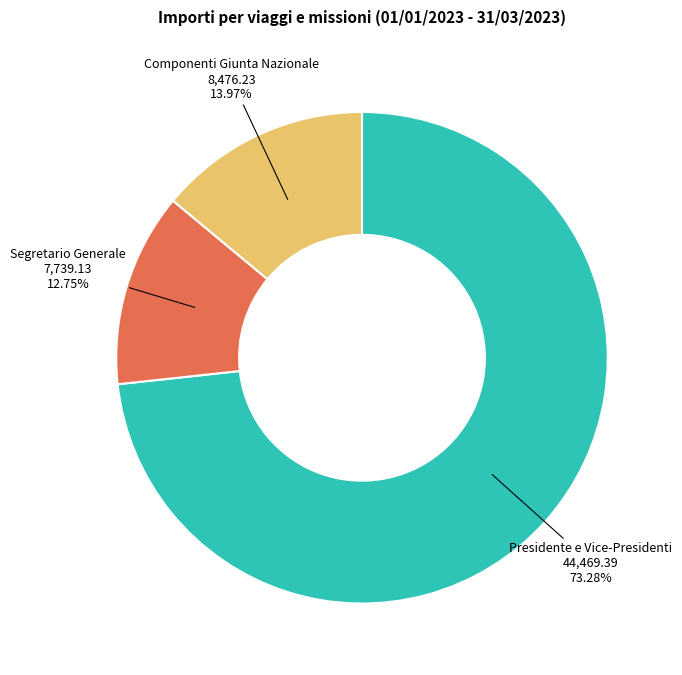

How many segments does this pie chart have?

3